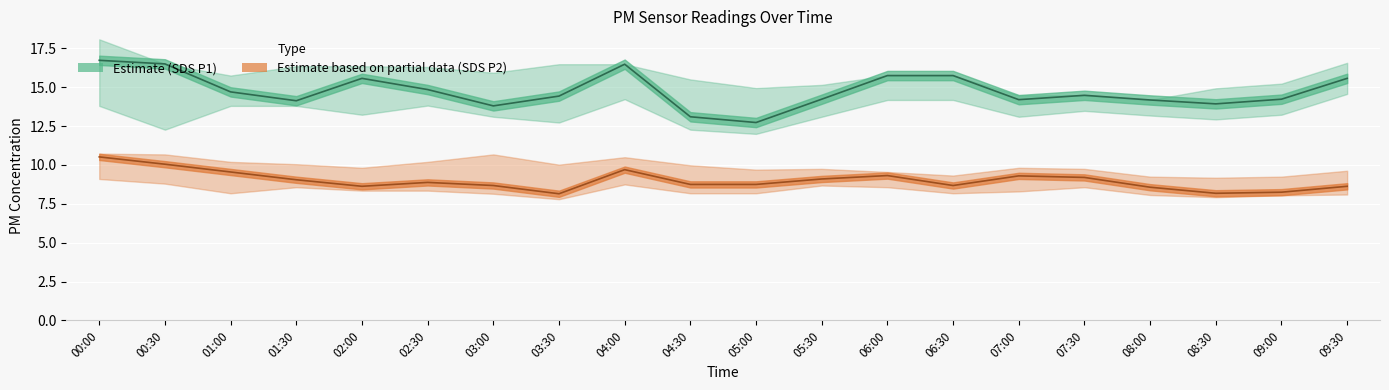

What position from the left is 07:30?

16